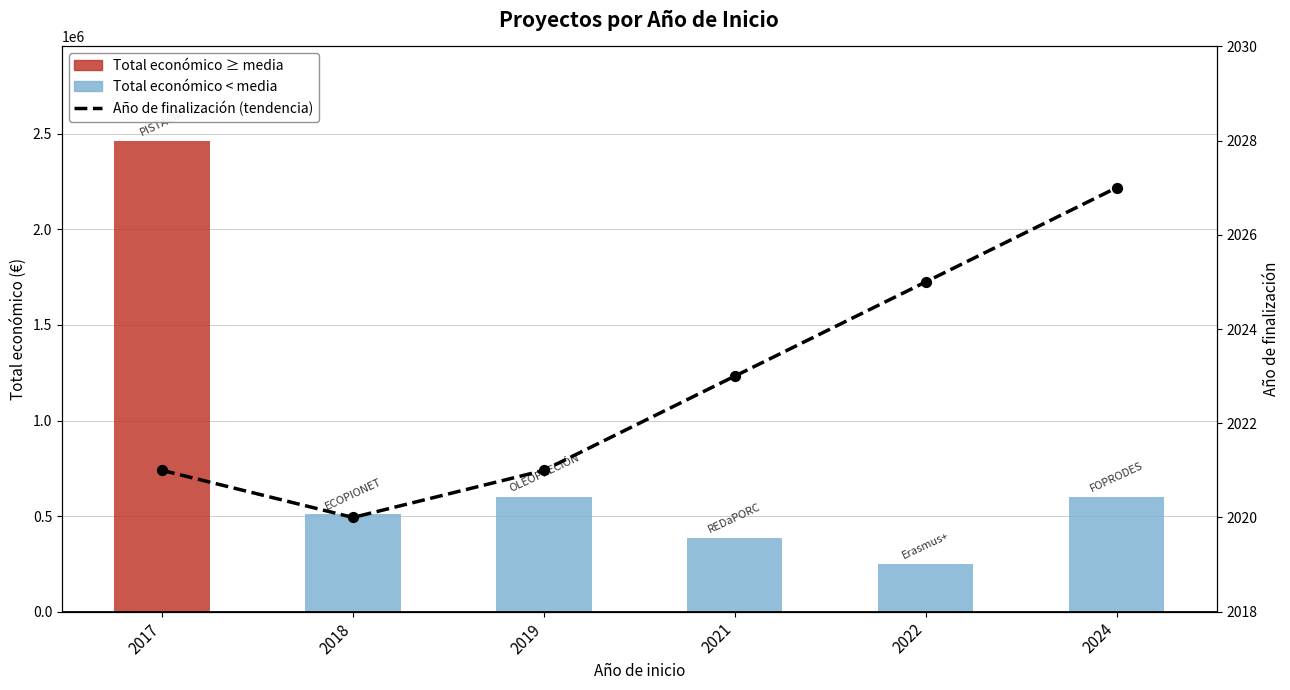

Which series has the largest Y range (max minus min)?

Total económico